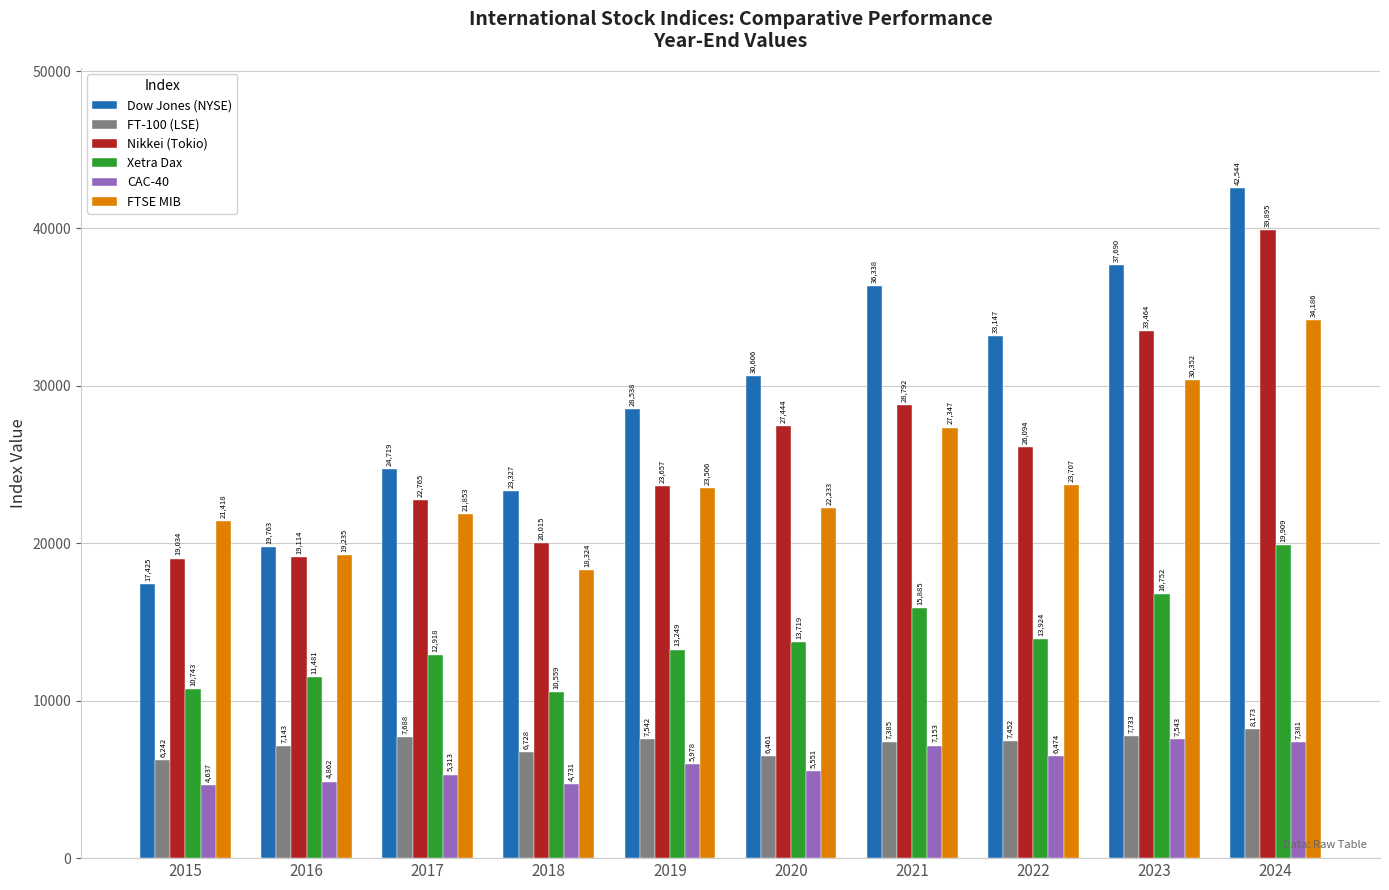

How many bars are there in each group?

6